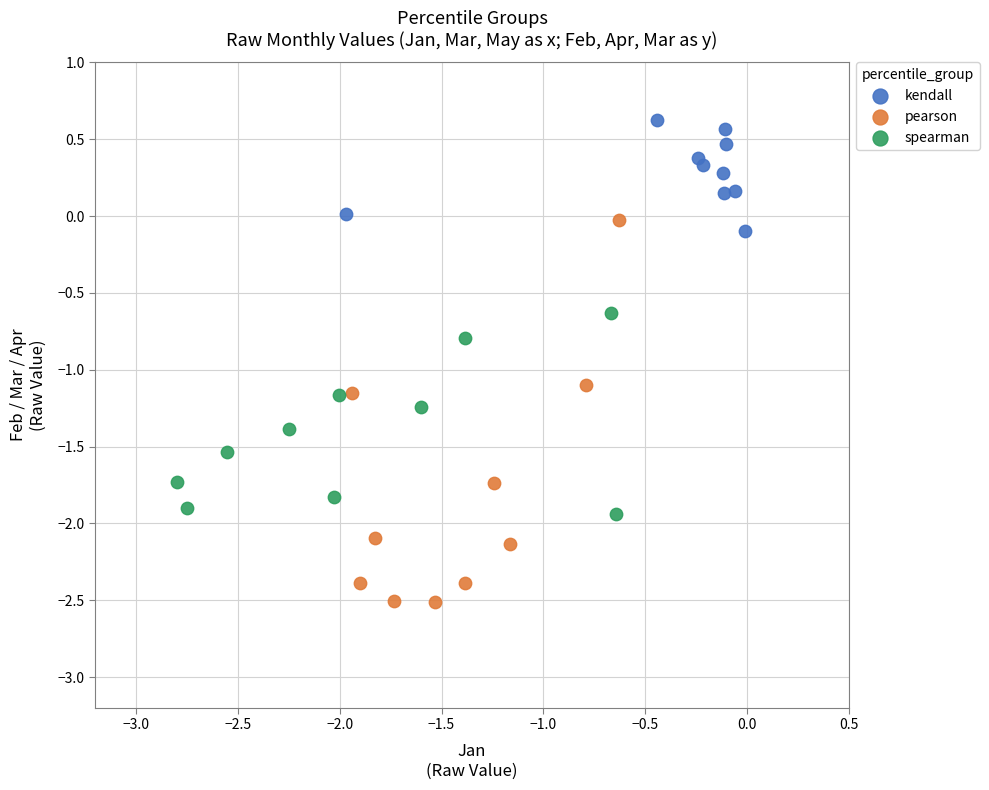

Which series contains the lowest Y value?

pearson